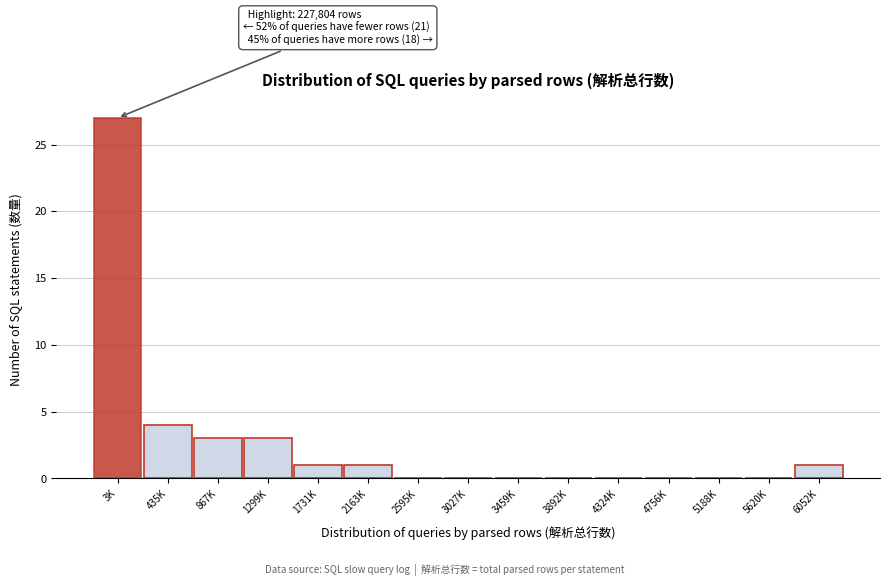

Reading left to right, transcribe all the data shown in this chart.

3K=27	435K=4	867K=3	1299K=3	1731K=1	2163K=1	2595K=0	3027K=0	3459K=0	3892K=0	4324K=0	4756K=0	5188K=0	5620K=0	6052K=1